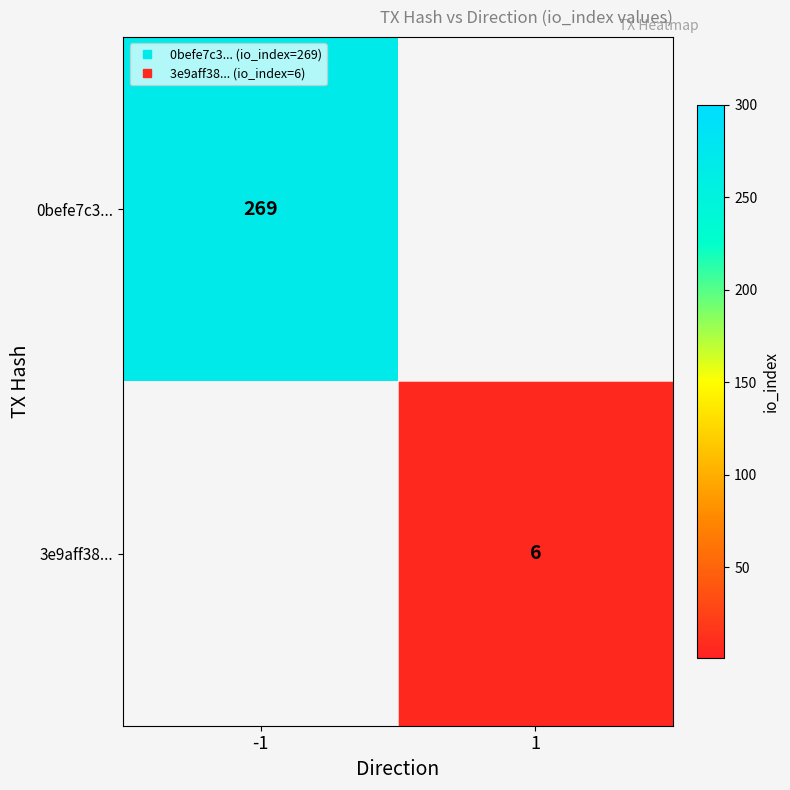

How many positive values does the 0befe7c3... series have?

1